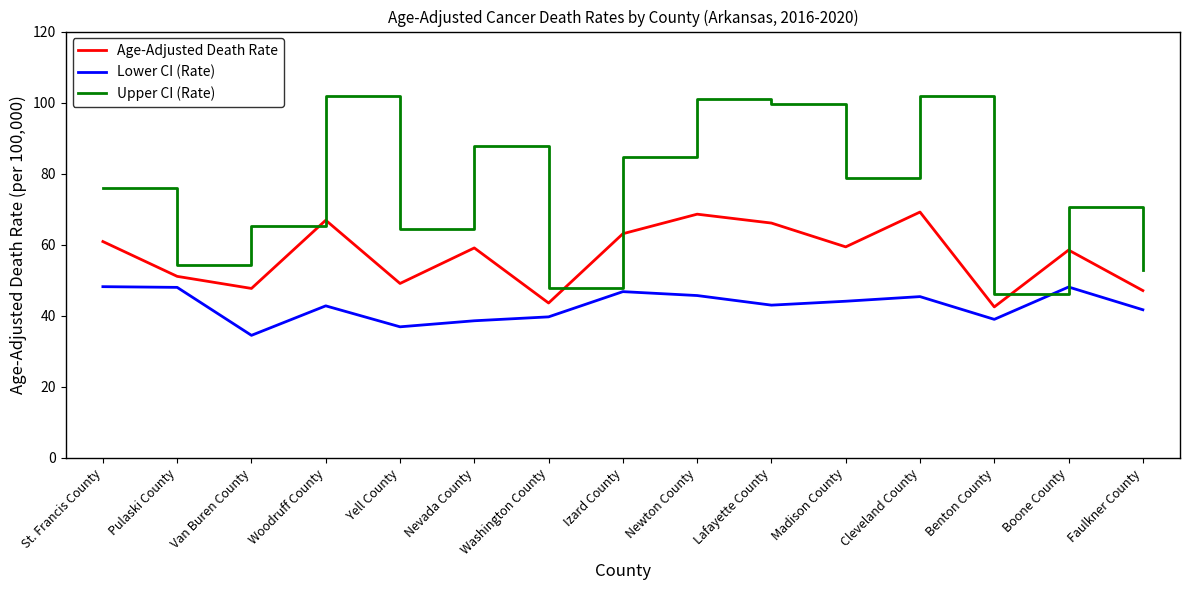

At which category does Upper CI (Rate) reach its first local valley?

Pulaski County